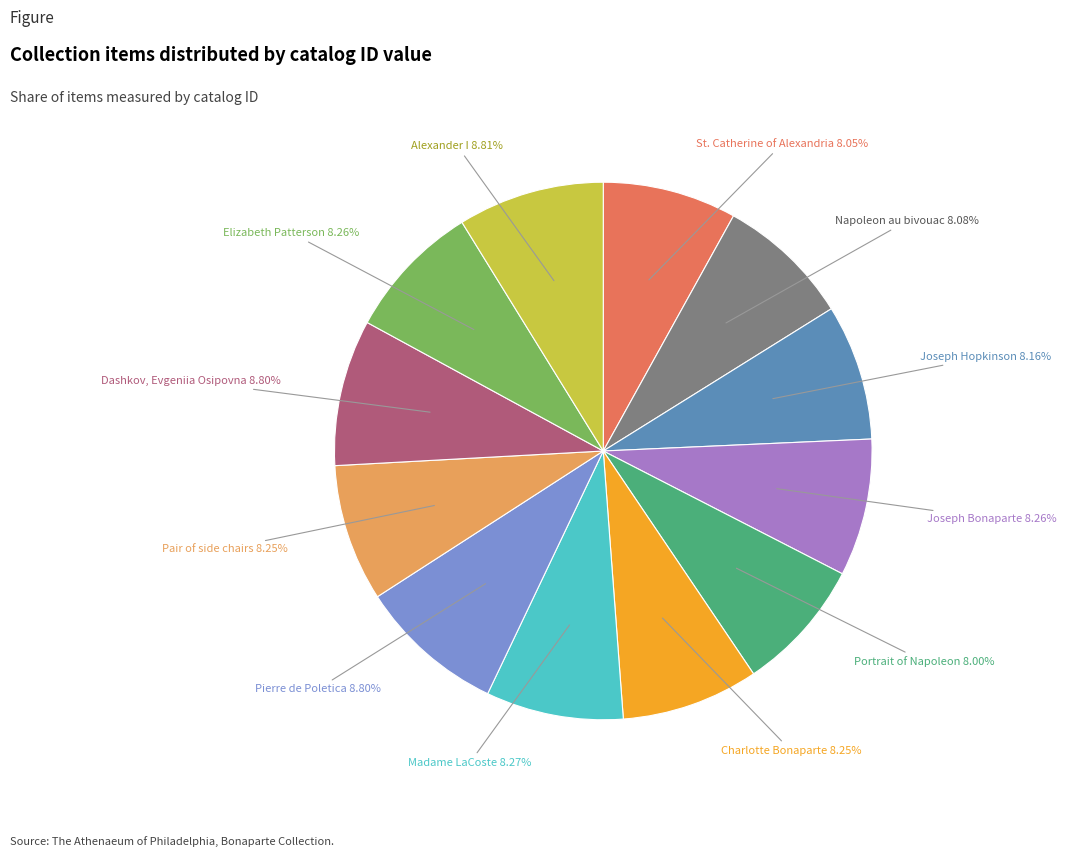

Approximately how many times larger is the value at Joseph Hopkinson compared to Napoleon au bivouac?

1.0